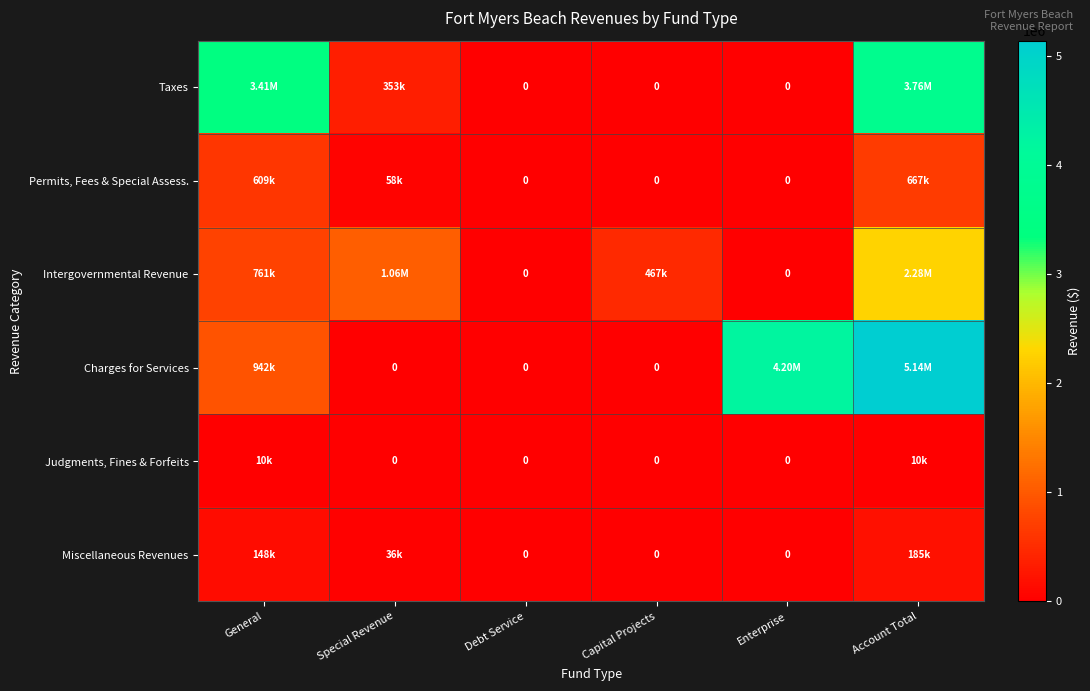

At Account Total, list the series in order from smallest to largest.

Judgments, Fines & Forfeits, Miscellaneous Revenues, Permits, Fees & Special Assess., Intergovernmental Revenue, Taxes, Charges for Services